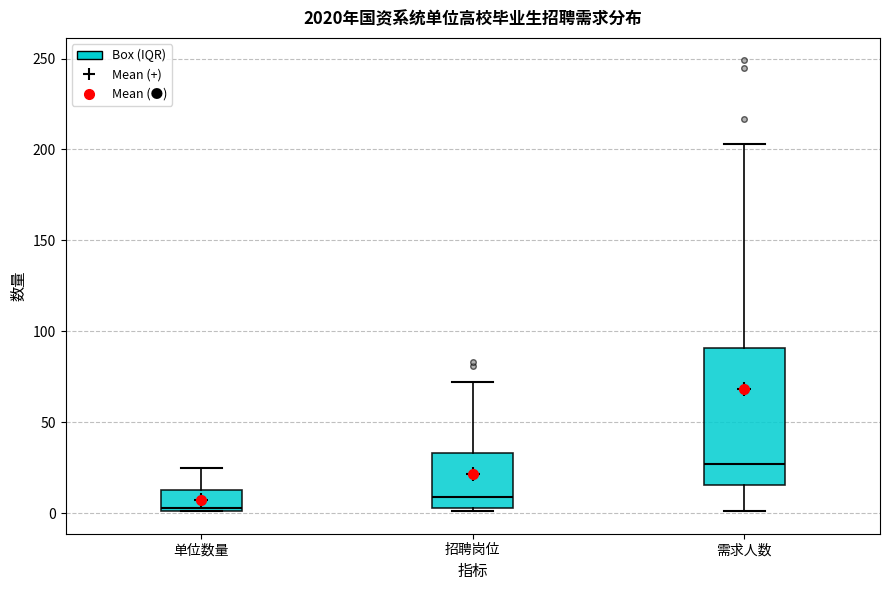

Where does the median line of the box for 招聘岗位 sit on the y-axis? The values are not printed on the chart, so give them approximately, as read against the axis.

10